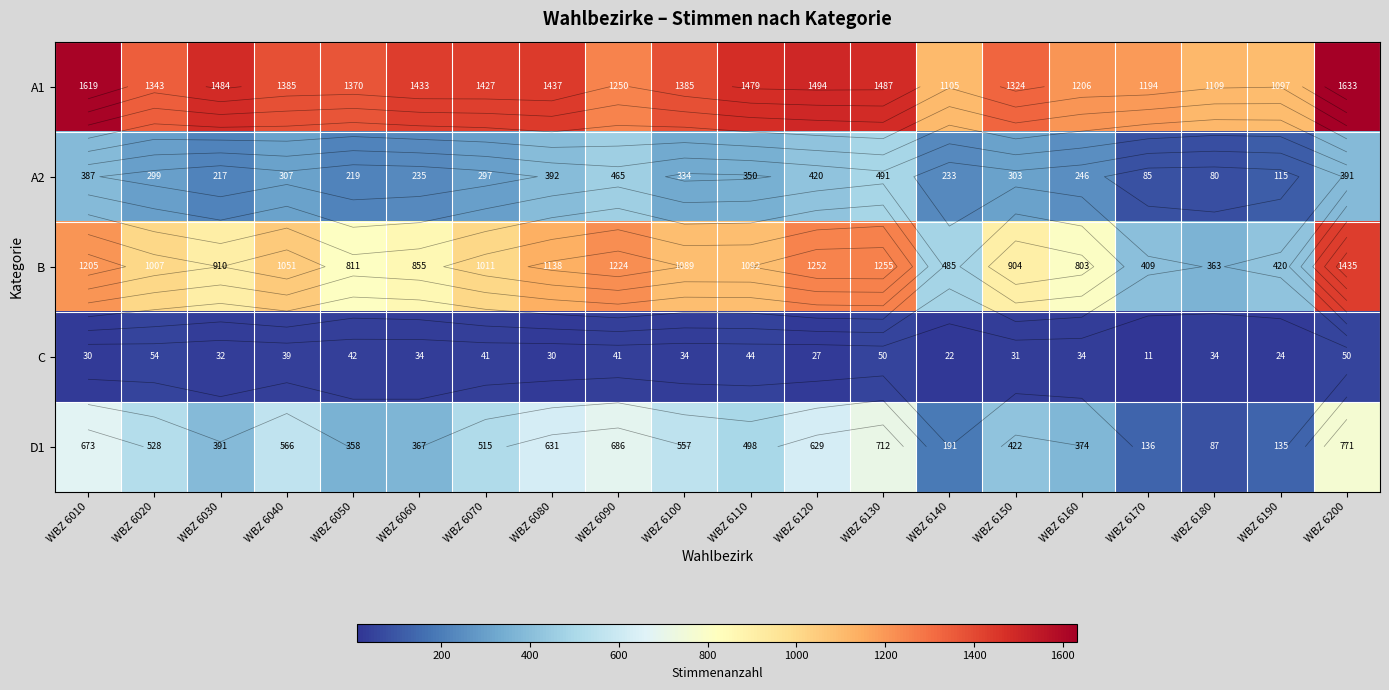

At which category does the chart reach its minimum across all series?

WBZ 6170